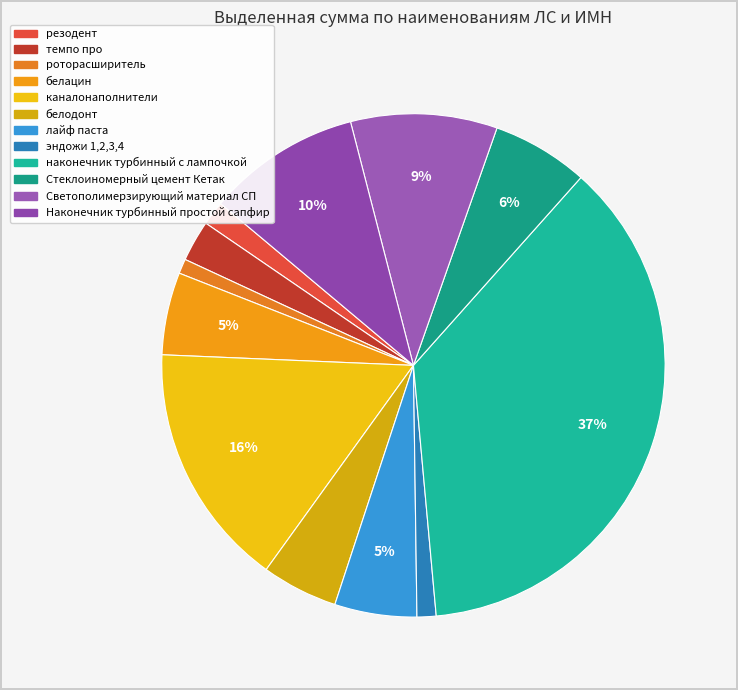

To the nearest percent, what portion does каналонаполнители represent?

16%